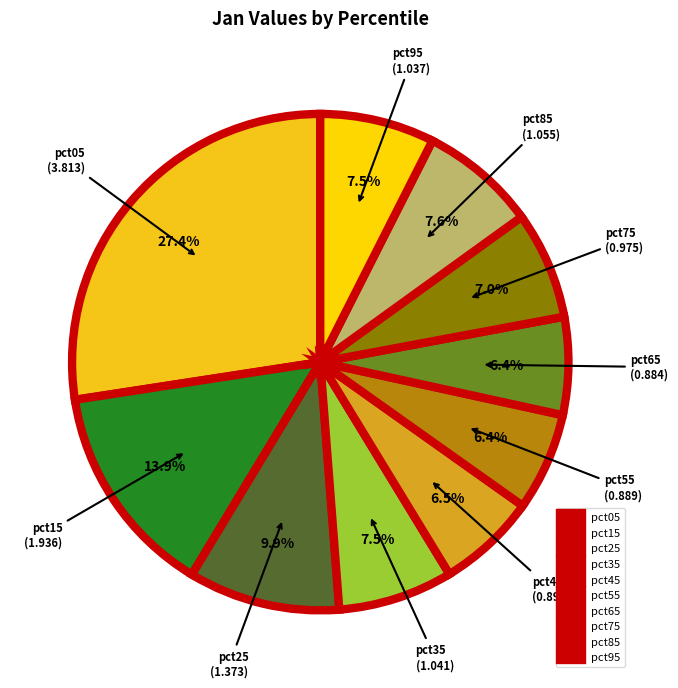

What is the largest slice in the pie chart?

pct05